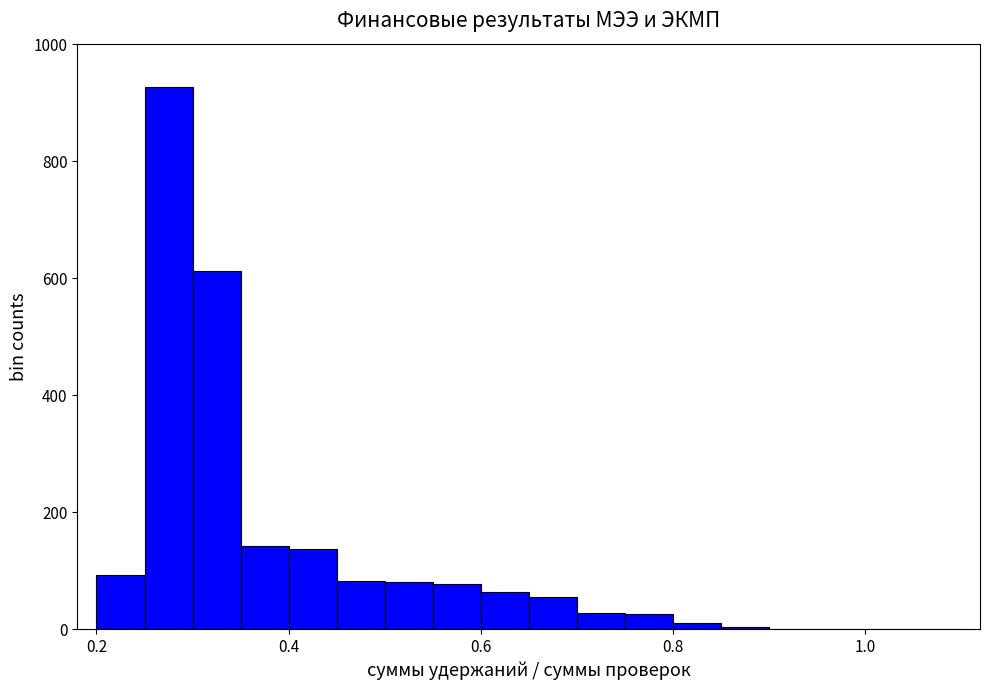

Around what value on the x-axis is the tallest bar? Give the approximate position of its centre, as read against the axis.

0.28